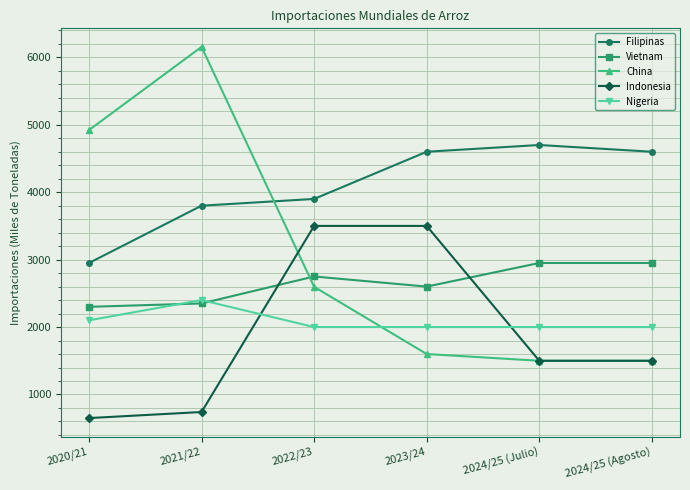

What is the greatest value displayed?

6155